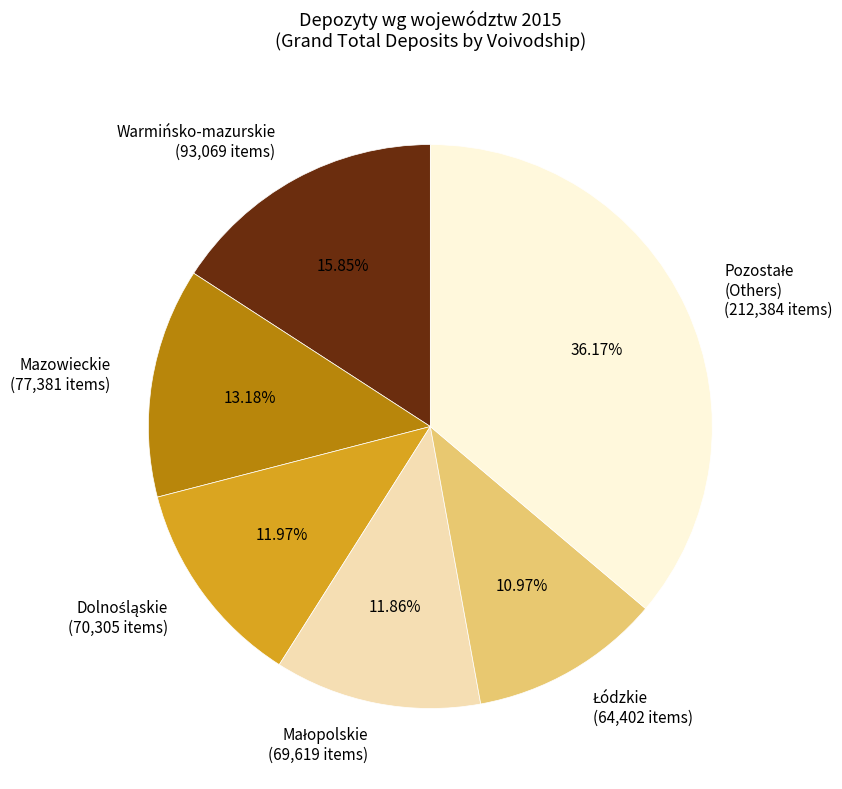

Count the number of slices in the pie.

6